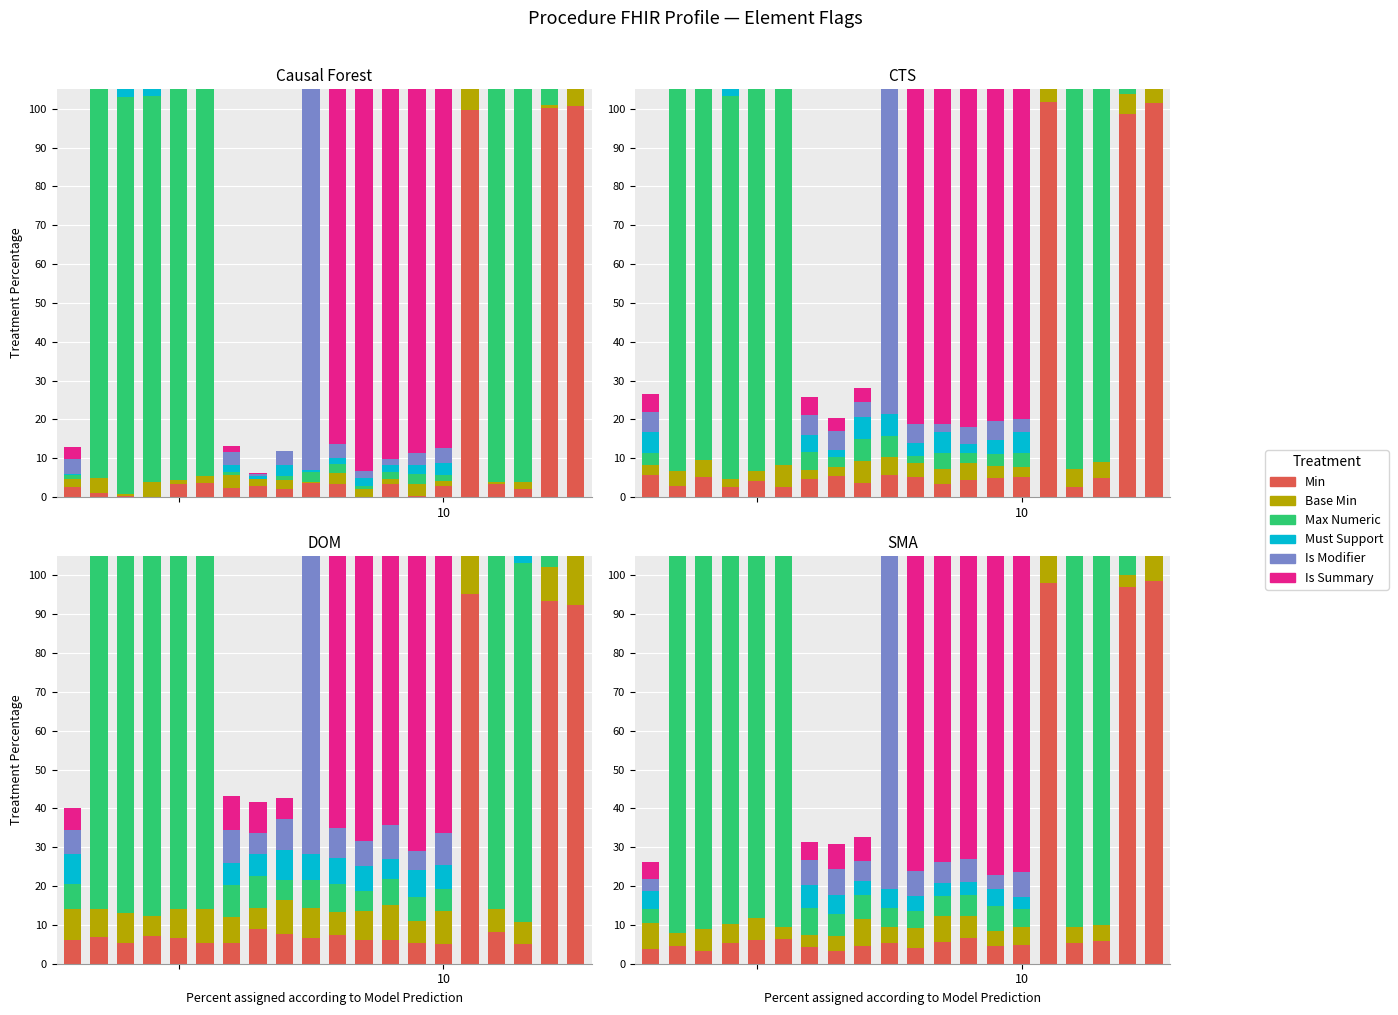

Rank the series by their maximum value, from lowest to highest.

Must Support, Base Min, Min, Max Numeric, Is Summary, Is Modifier